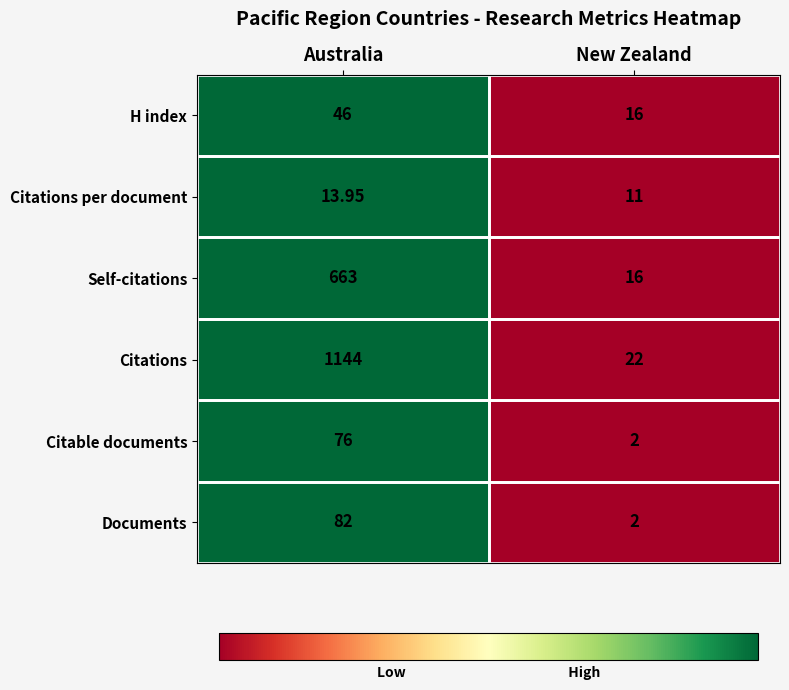

Which series has the largest total across all categories?

Citations